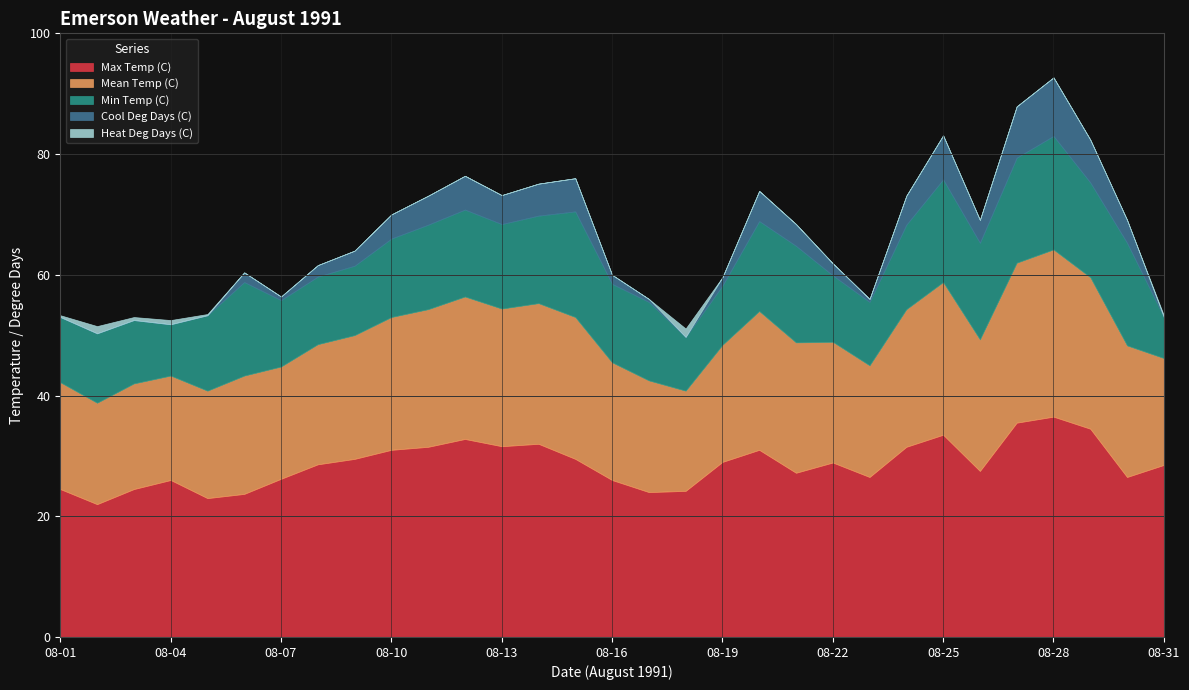

How many interior local peaks does the Cool Deg Days (C) series have?

6